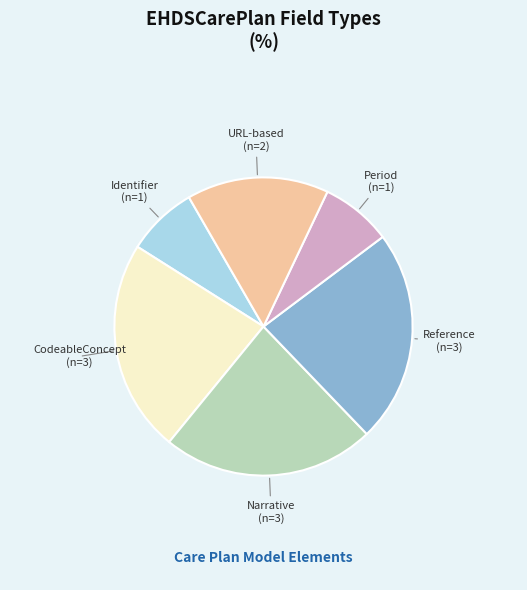

Does any single category account for the majority?

No